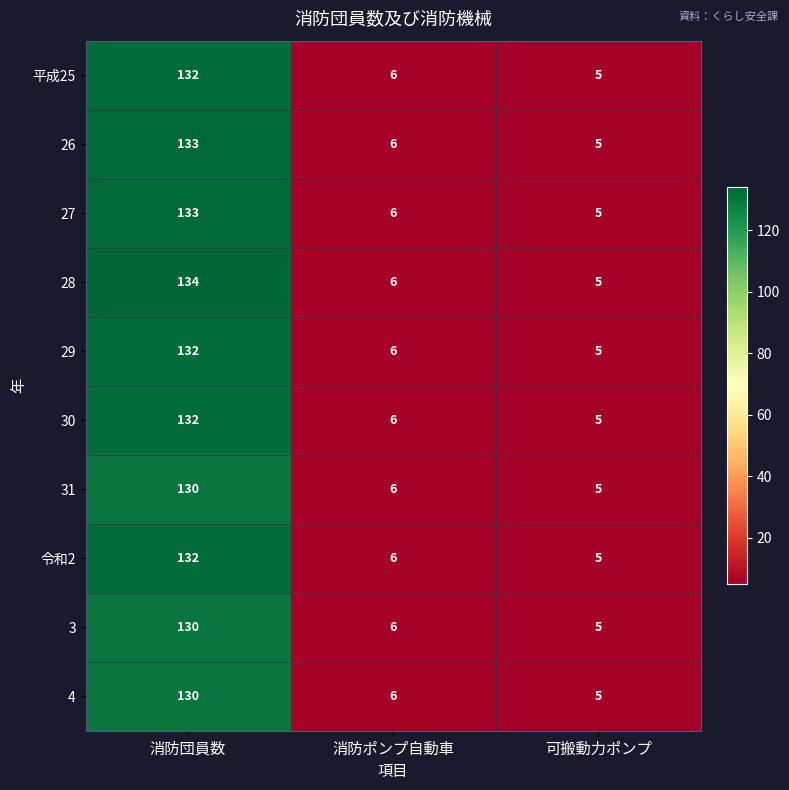

What is the average value of the 平成25 series?

48